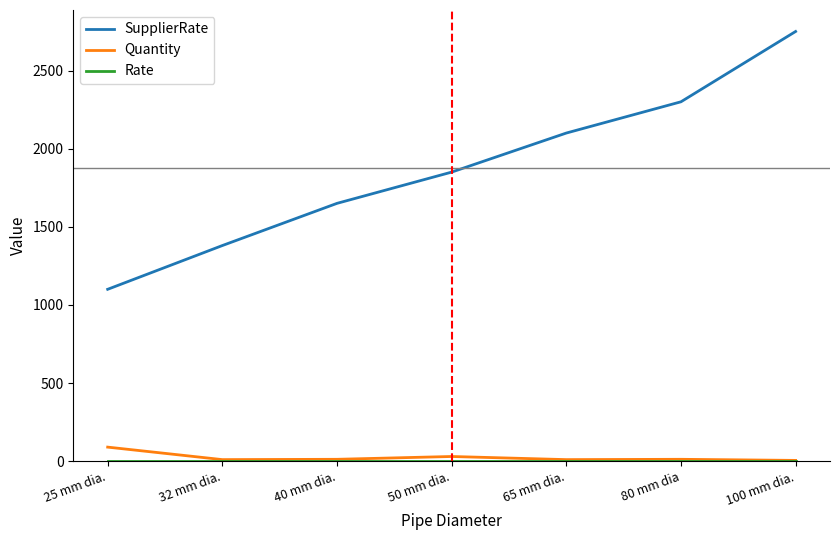

At which category is the sum across all series the highest?

100 mm dia.